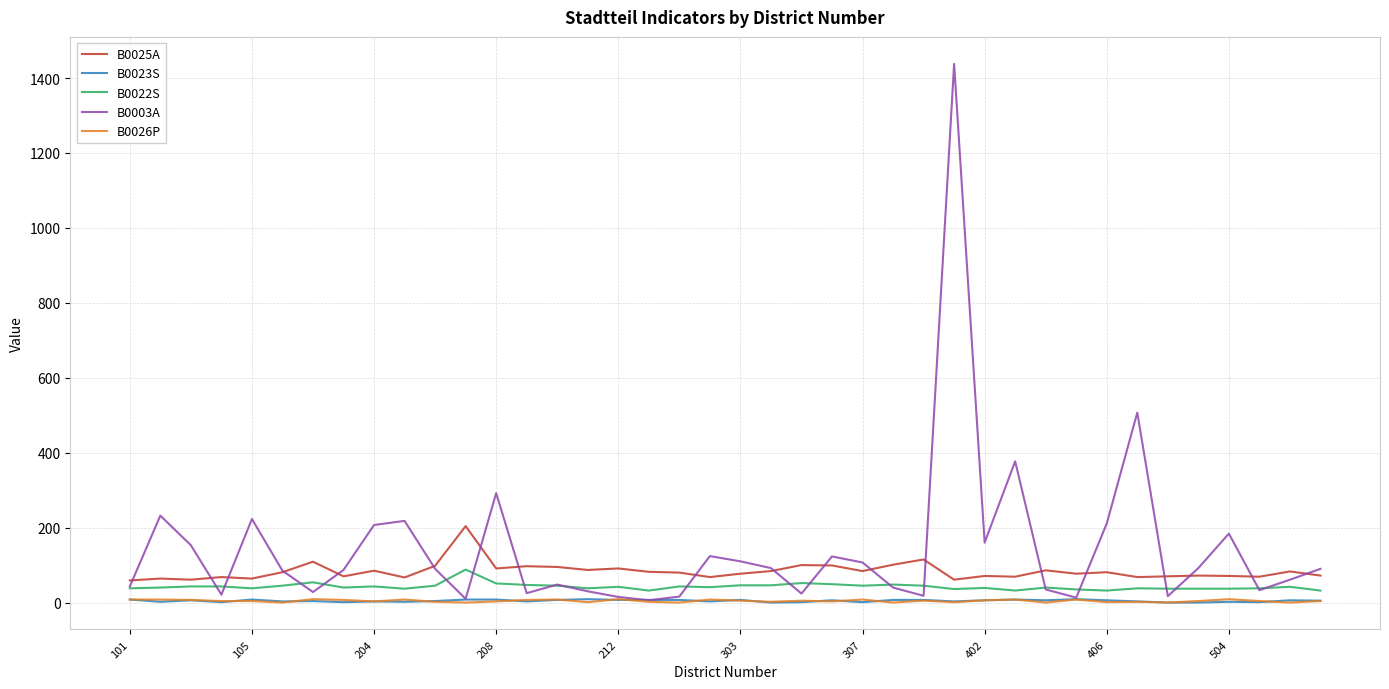

True or false: B0023S and B0025A intersect in this chart.

False